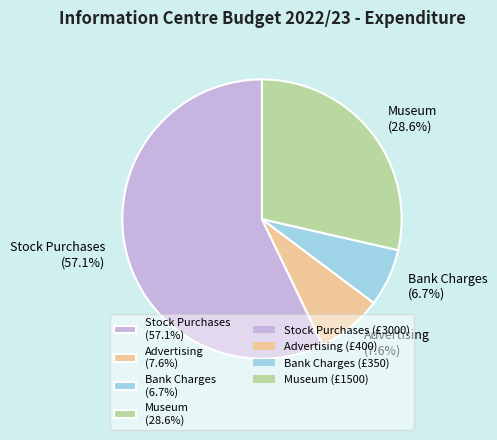

To the nearest percent, what is the difference between the largest and smallest slice percentages?

50%